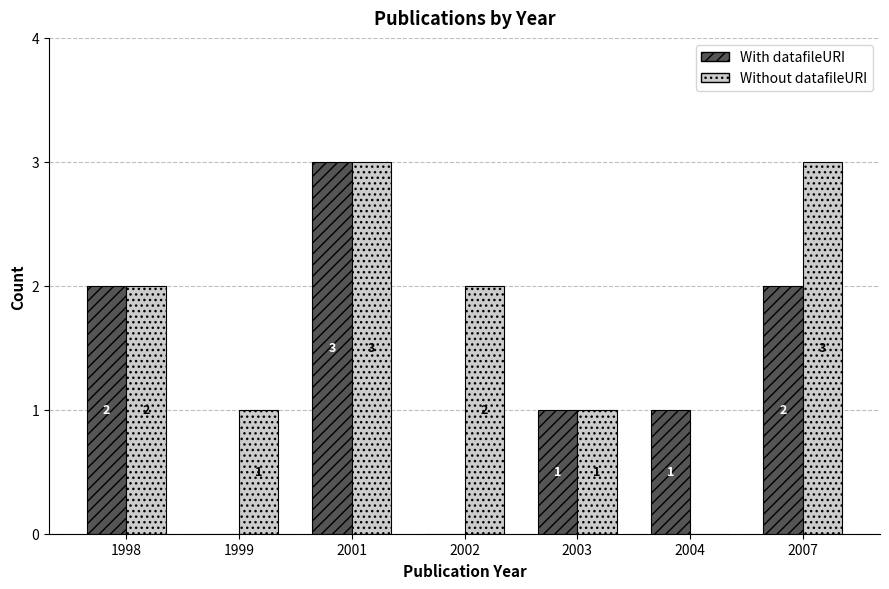

How many groups of bars are there?

7